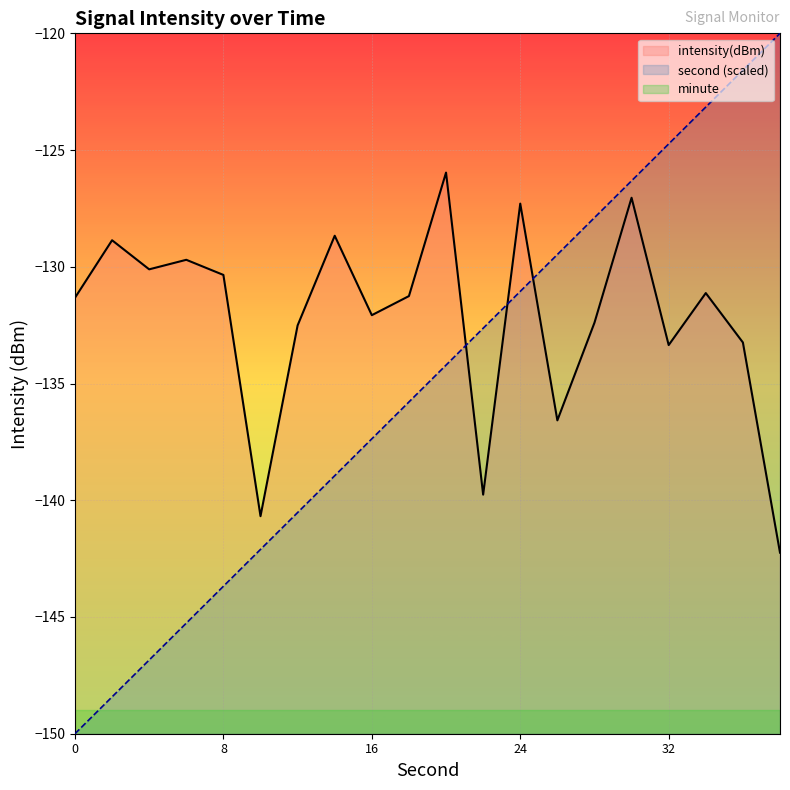

Between 16 and 28, which series saw the biggest shift?

second